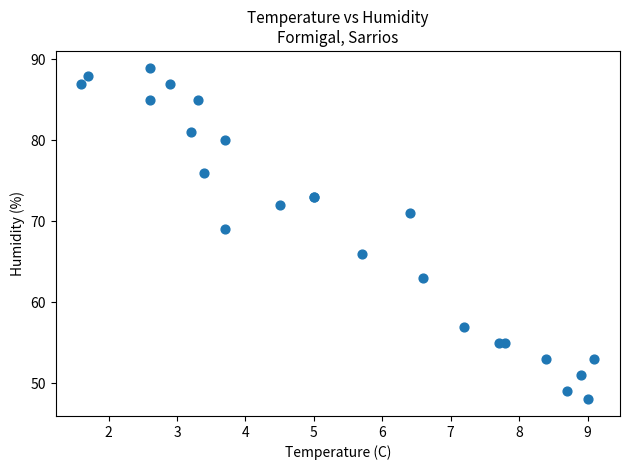

What Y value in the scatter plot is closest to 68?

69